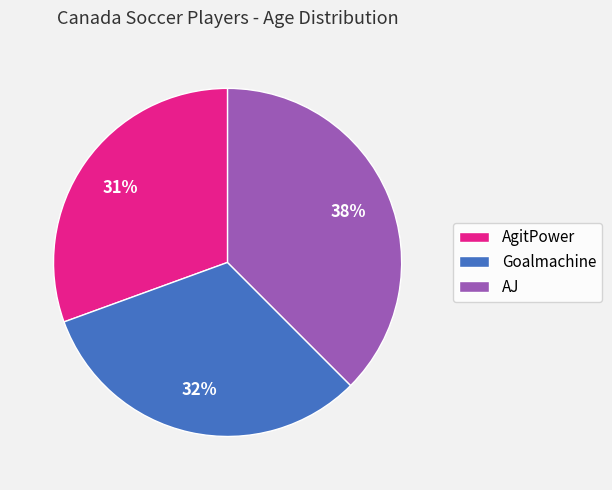

Is AgitPower the majority of the pie?

No